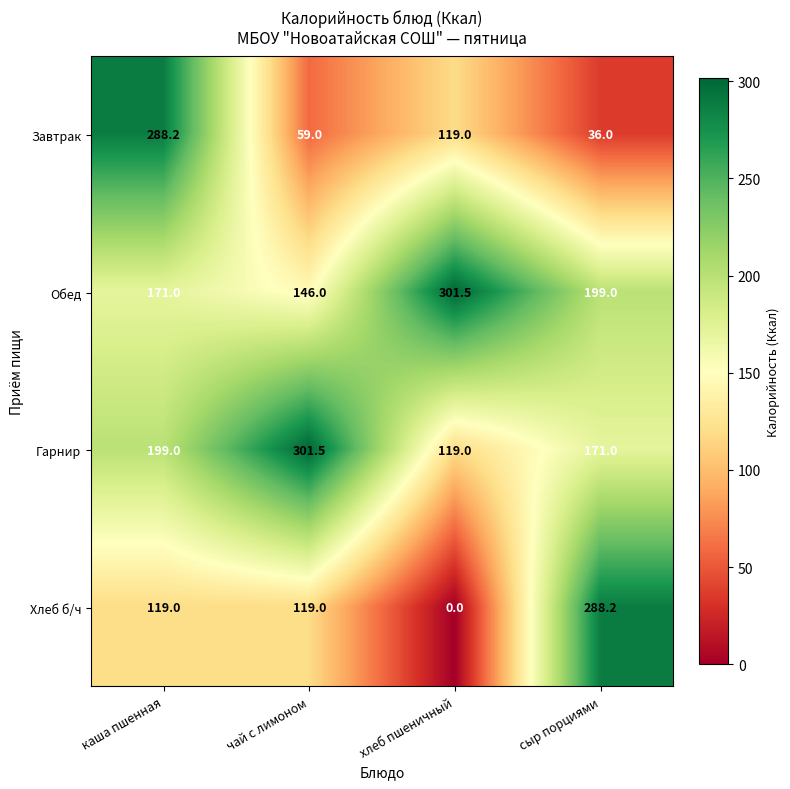

At which label does Завтрак first exceed 119?

каша пшенная